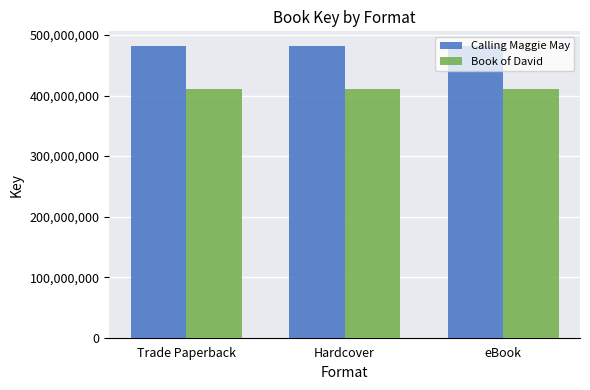

What are all the series names shown in the legend?

Calling Maggie May, Book of David